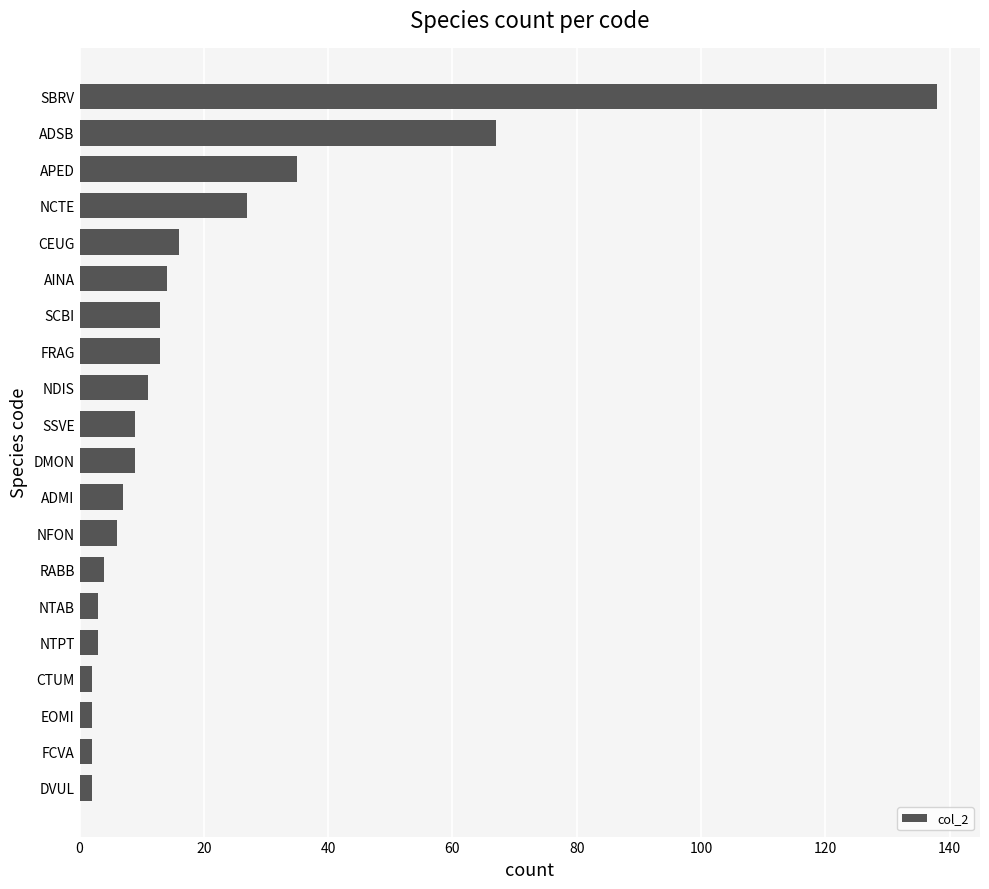

Where is the data nearest to the value 70?

ADSB